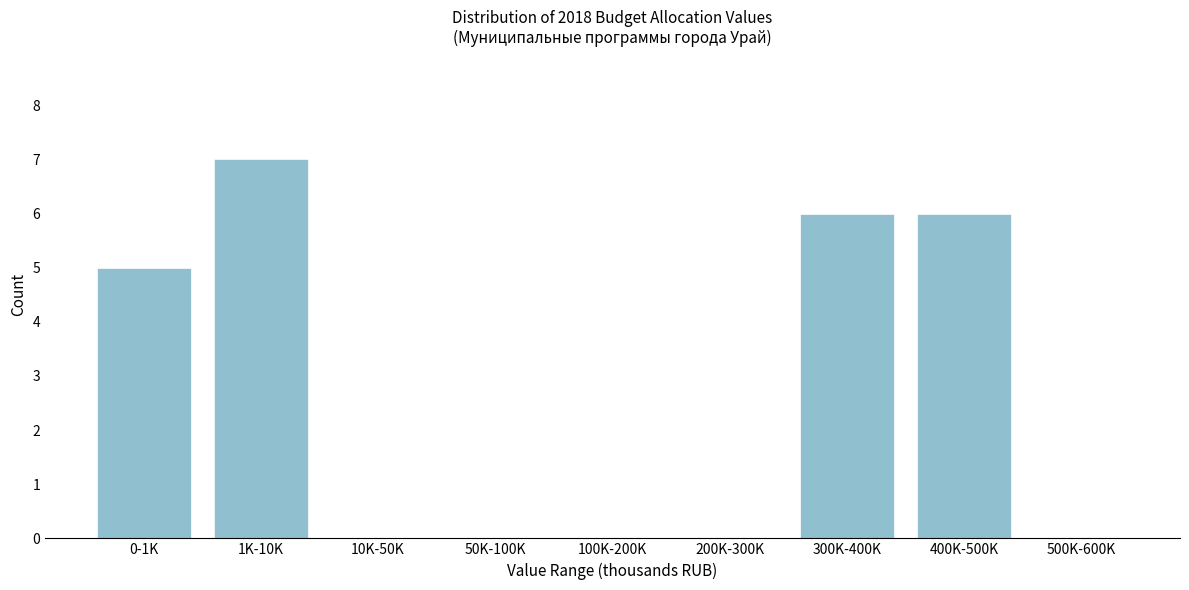

Reading left to right, what are all the values shown in this chart?

0-1K=5	1K-10K=7	10K-50K=0	50K-100K=0	100K-200K=0	200K-300K=0	300K-400K=6	400K-500K=6	500K-600K=0